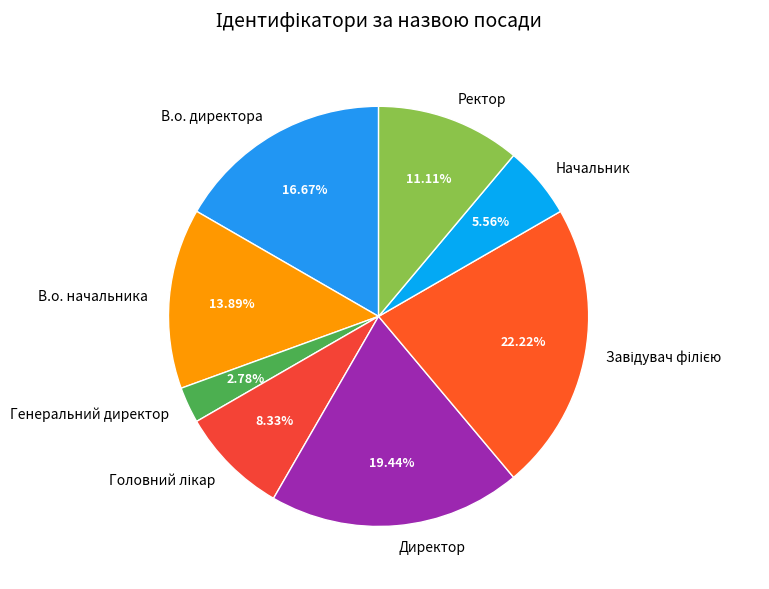

Between В.о. директора and Ректор, which is larger?

В.о. директора